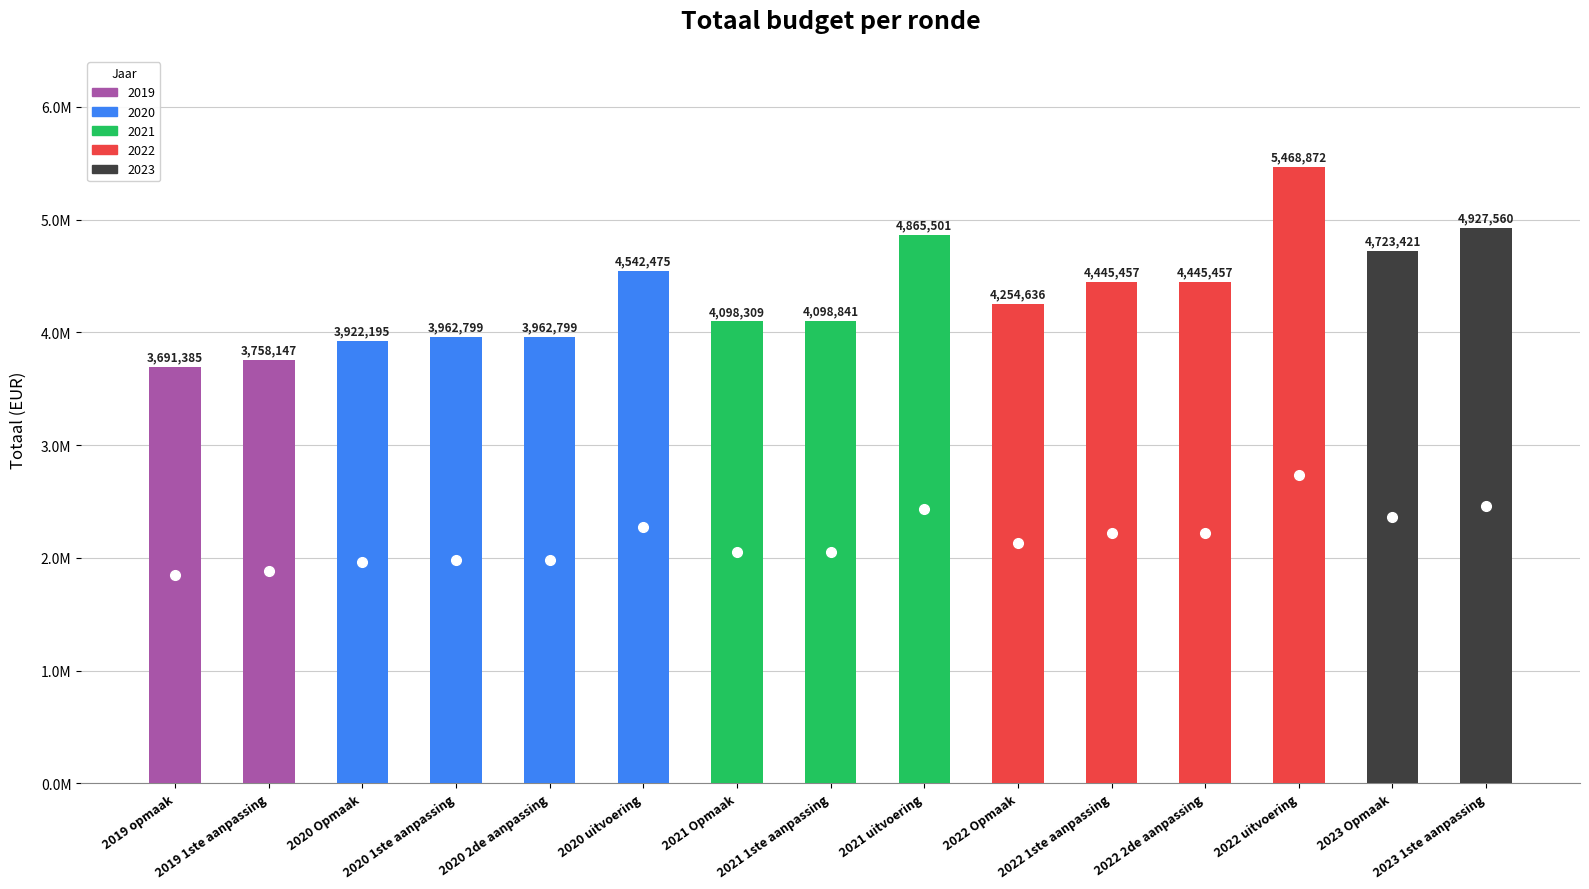

Reading left to right, what are all the values shown in this chart?

3691385	3758147	3922195	3962799	3962799	4542475	4098309	4098841	4865501	4254636	4445457	4445457	5468872	4723421	4927560